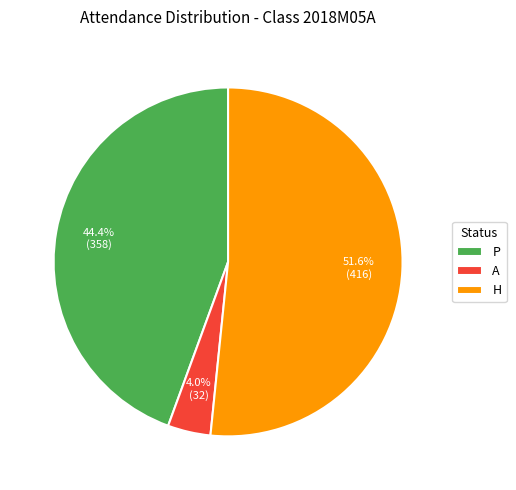

Rank the categories by value from highest to lowest.

H, P, A